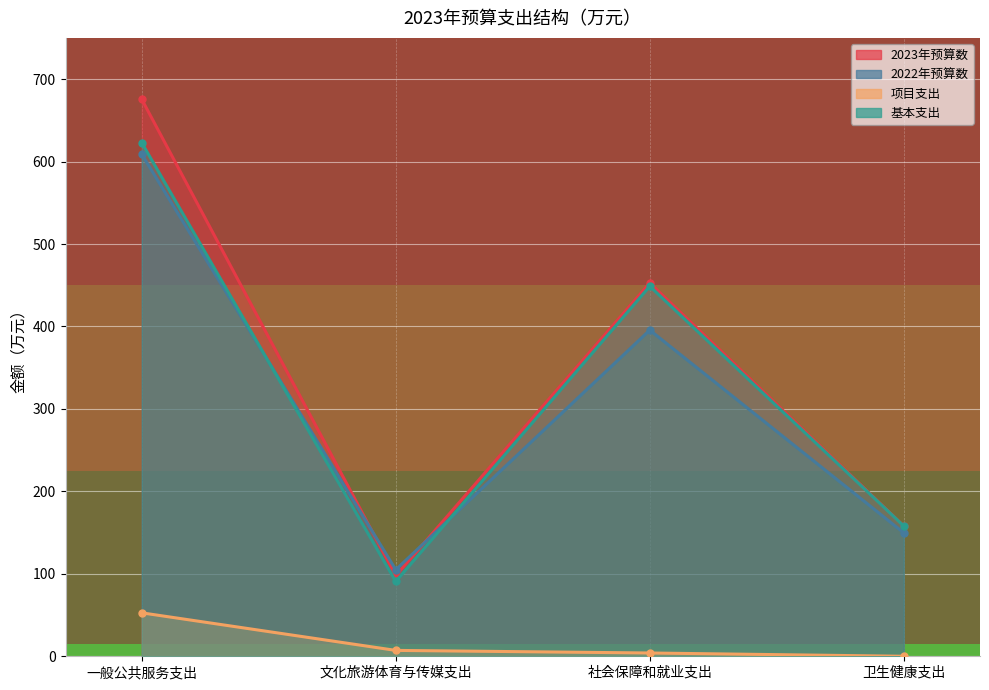

Which series has the largest range (max minus min)?

2023年预算数